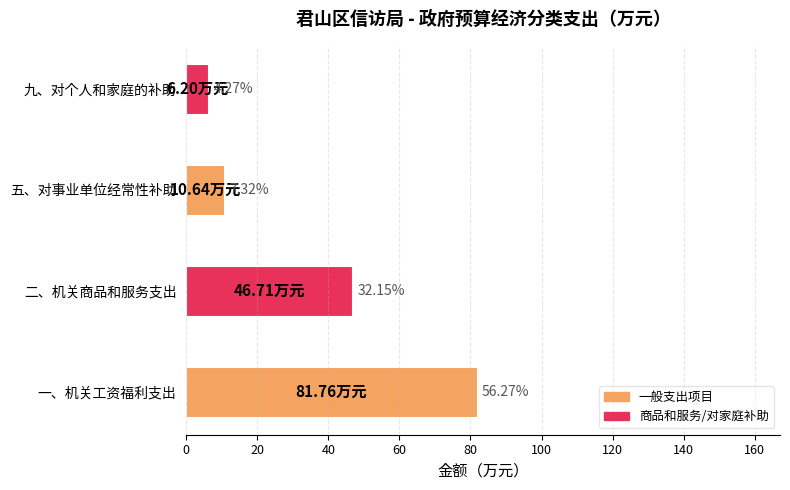

What is the difference between the second highest and minimum values?

40.5